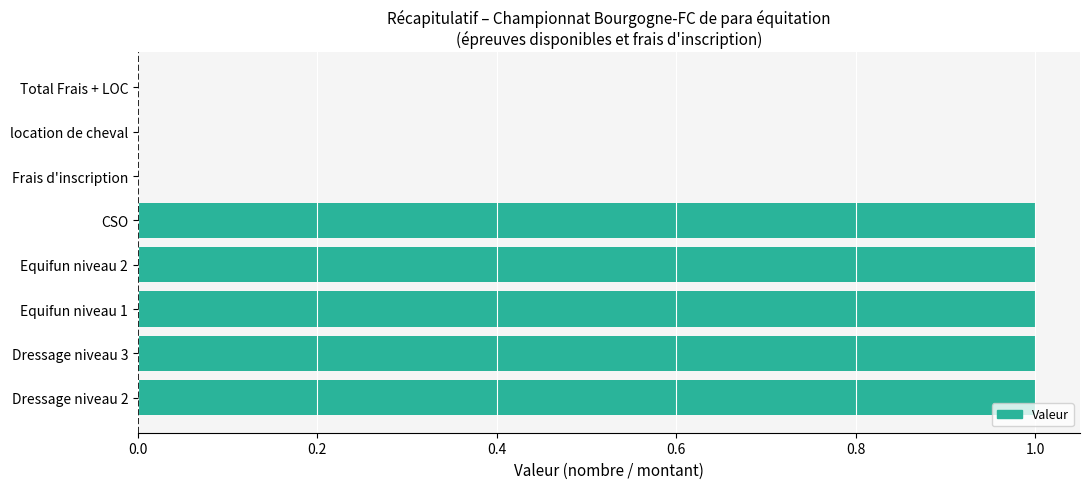

What is the greatest value displayed?

1